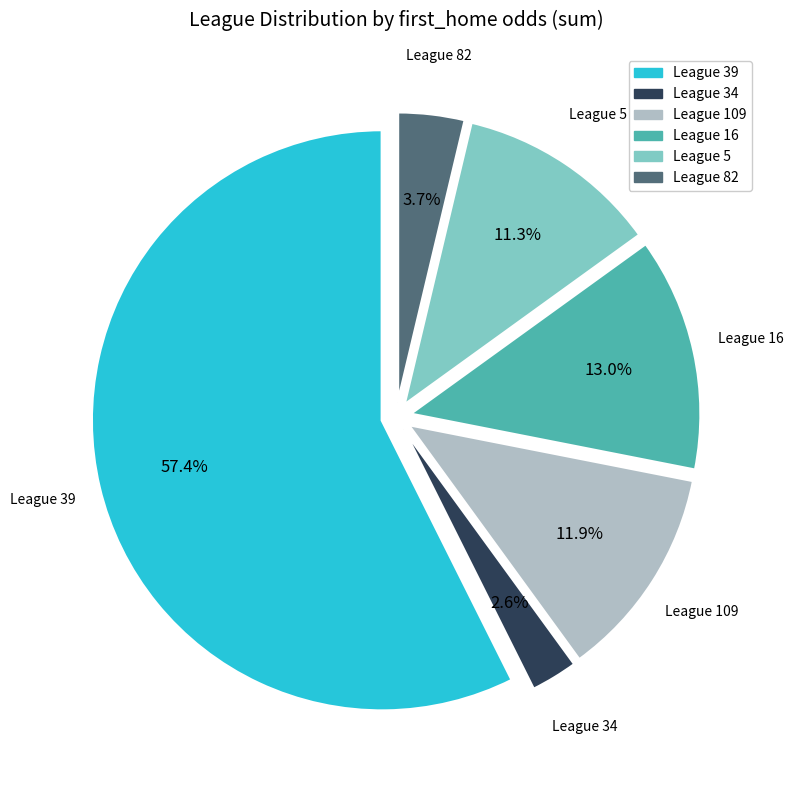

Does any single category account for the majority?

Yes